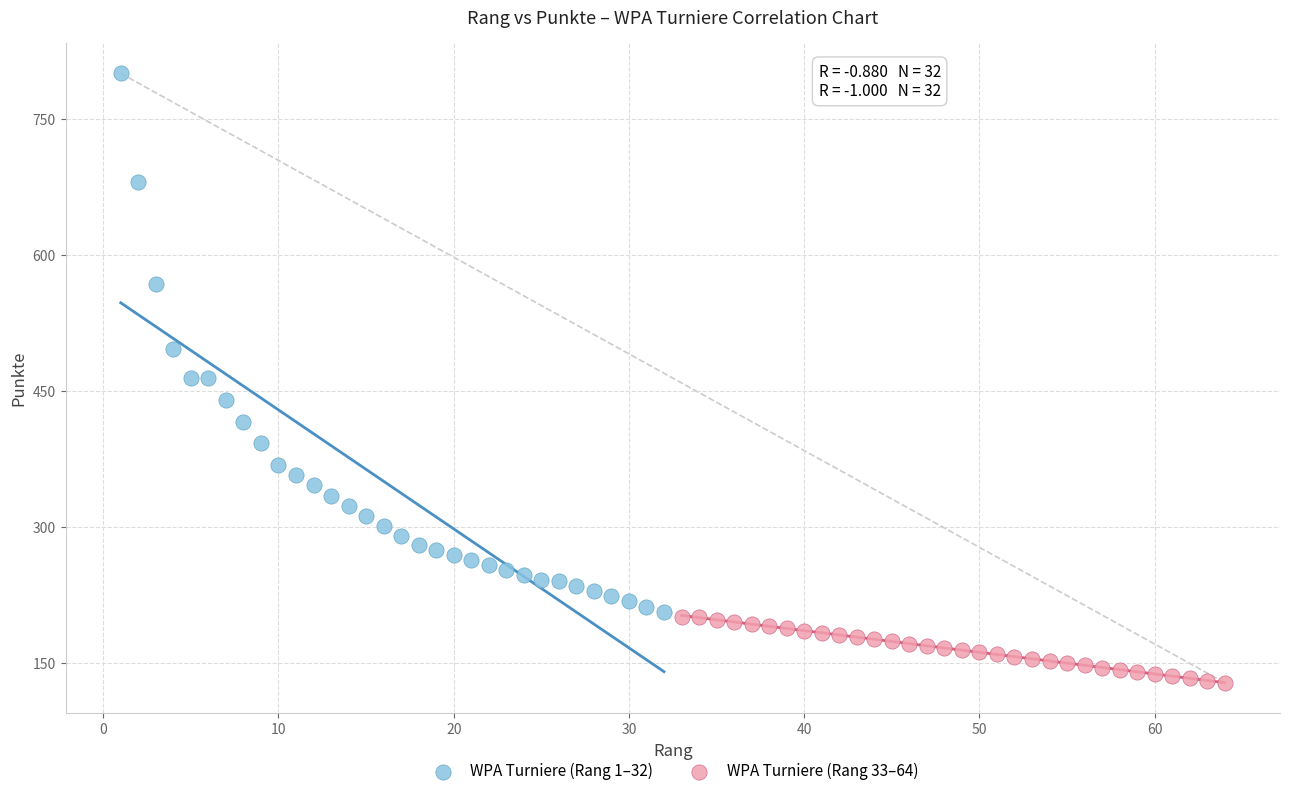

Which series contains the lowest Y value?

WPA Turniere (Rang 33–64)